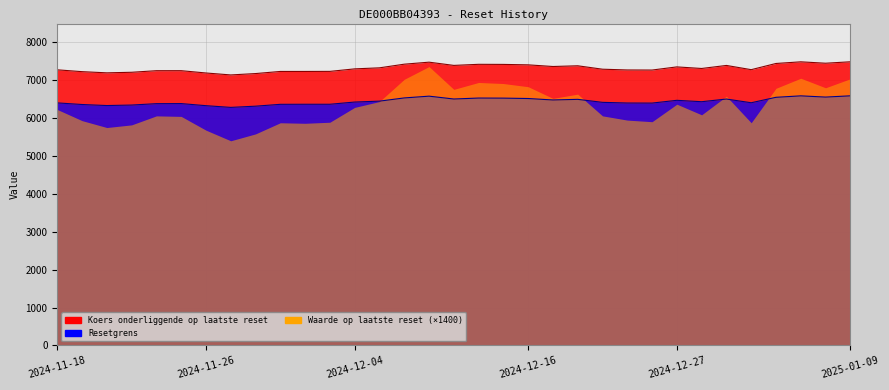

What is the average value of the Resetgrens series?

6444.3